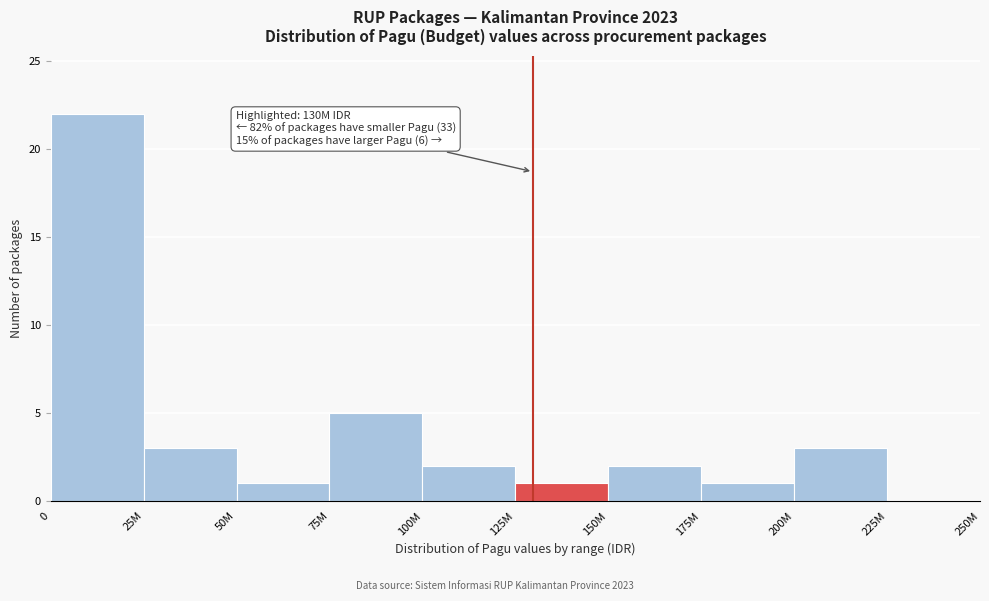

What is the greatest value displayed?

22